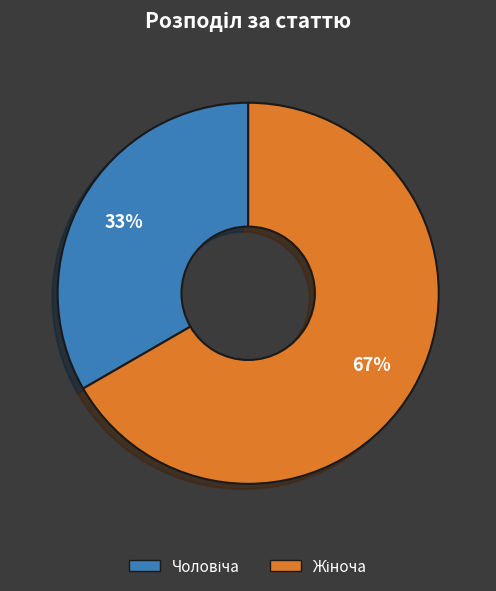

Is there a majority slice in this chart?

Yes